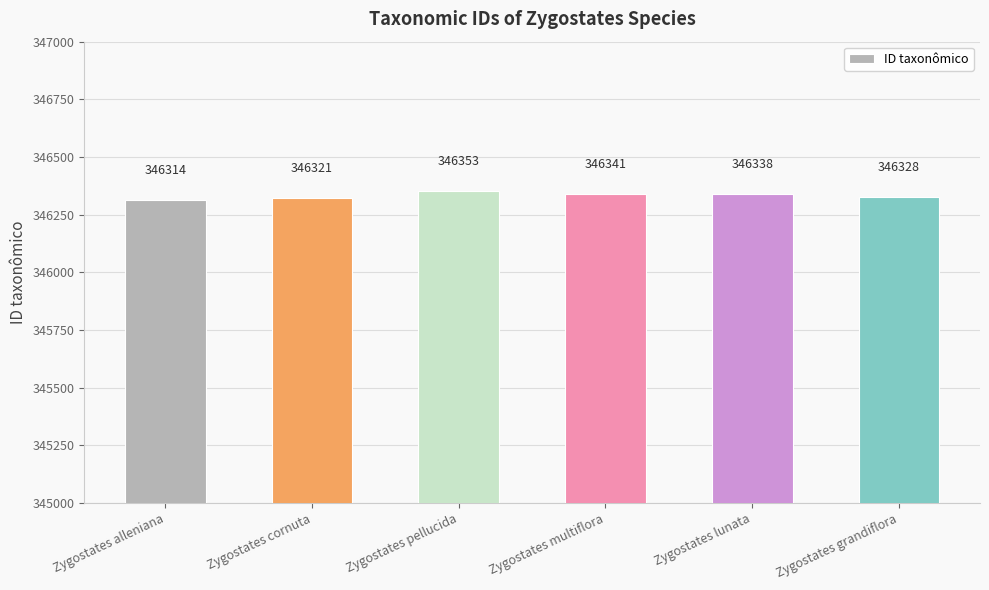

At which label does the data first exceed 346338?

Zygostates pellucida